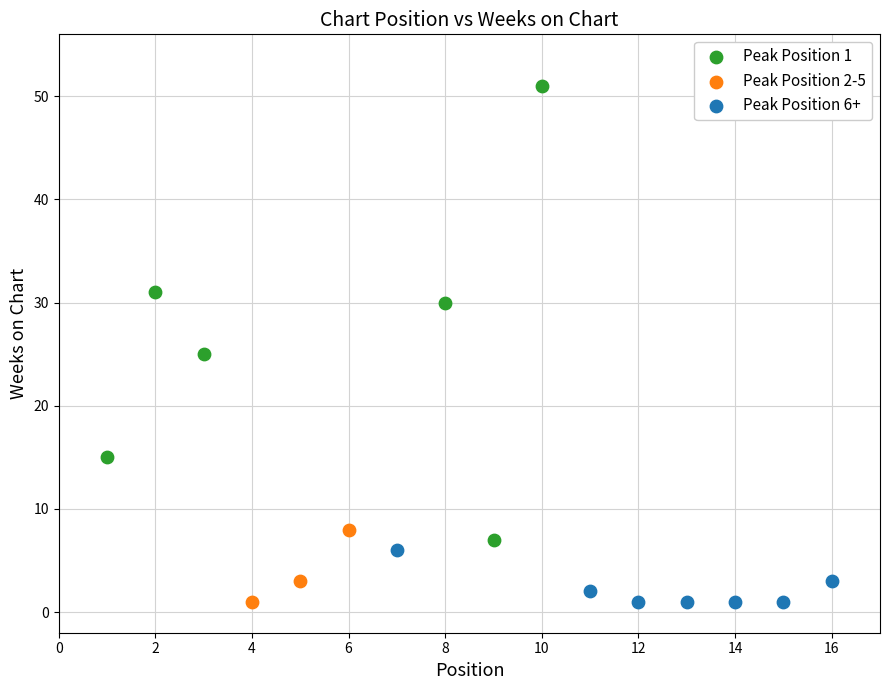

Which series reaches the maximum Y coordinate?

Peak Position 1